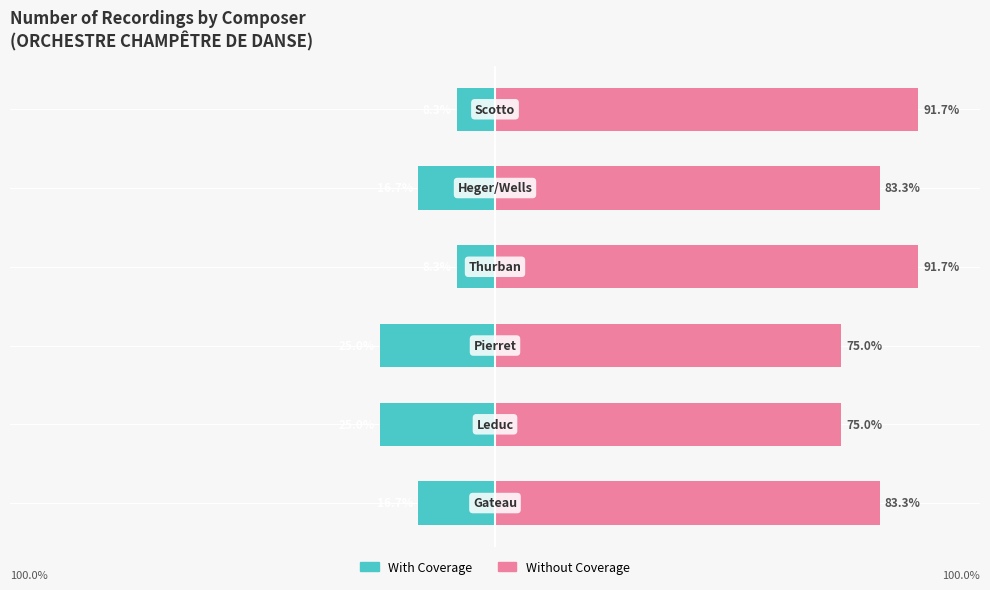

How many bars are there in each group?

2